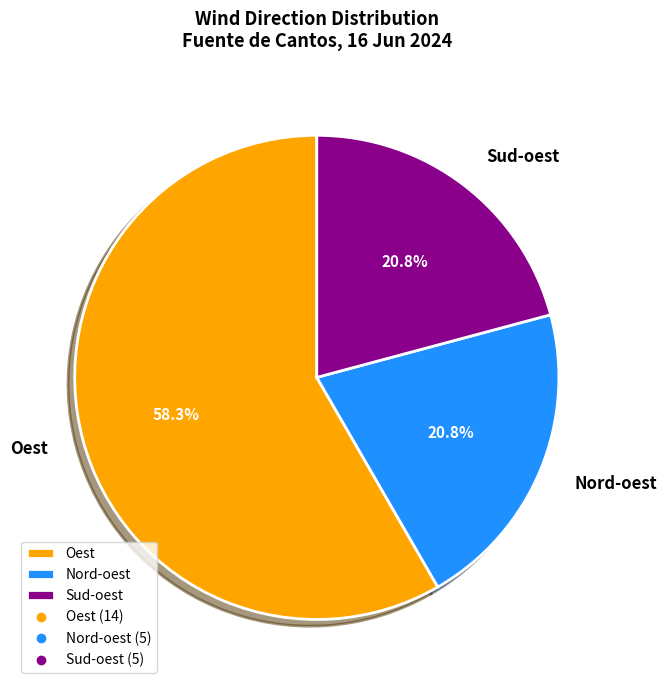

Combined, do Sud-oest and Nord-oest account for over 50%?

No